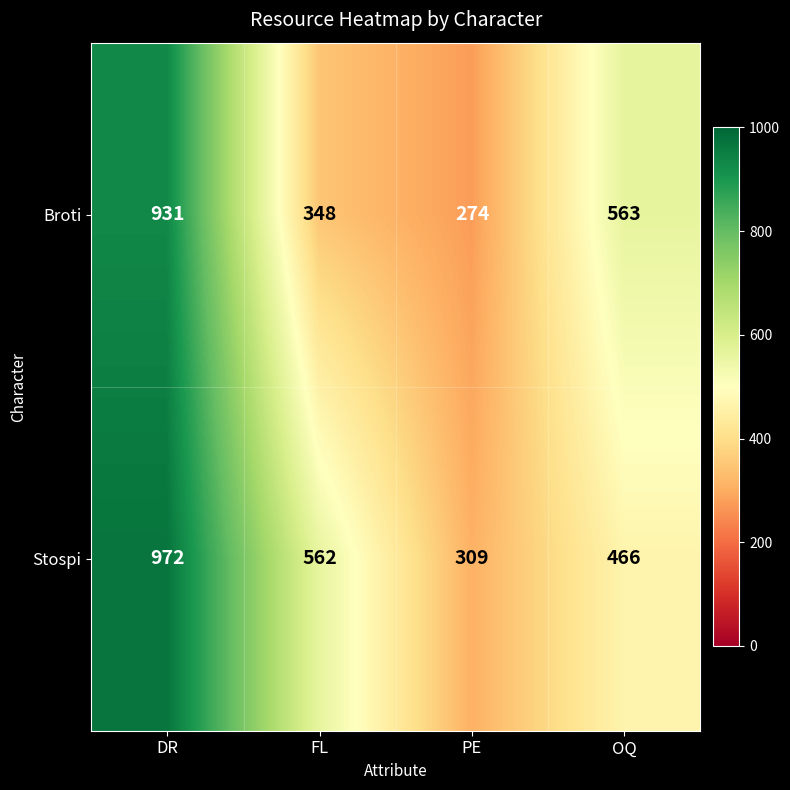

Count the Stospi values in the range 466 to 972.

3